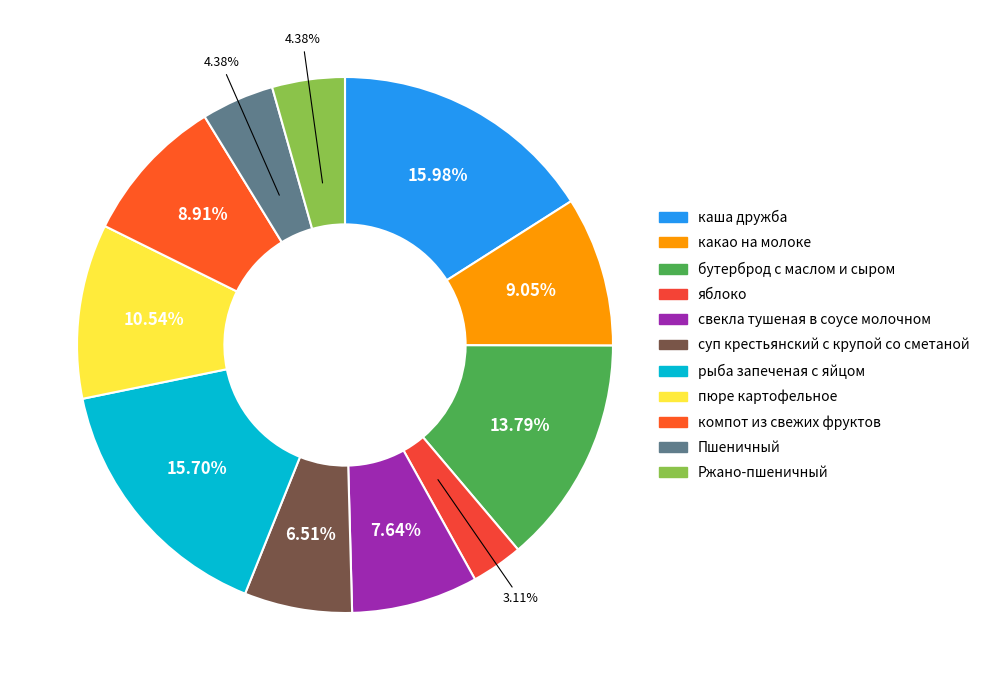

Which category has the biggest portion of the pie?

каша дружба